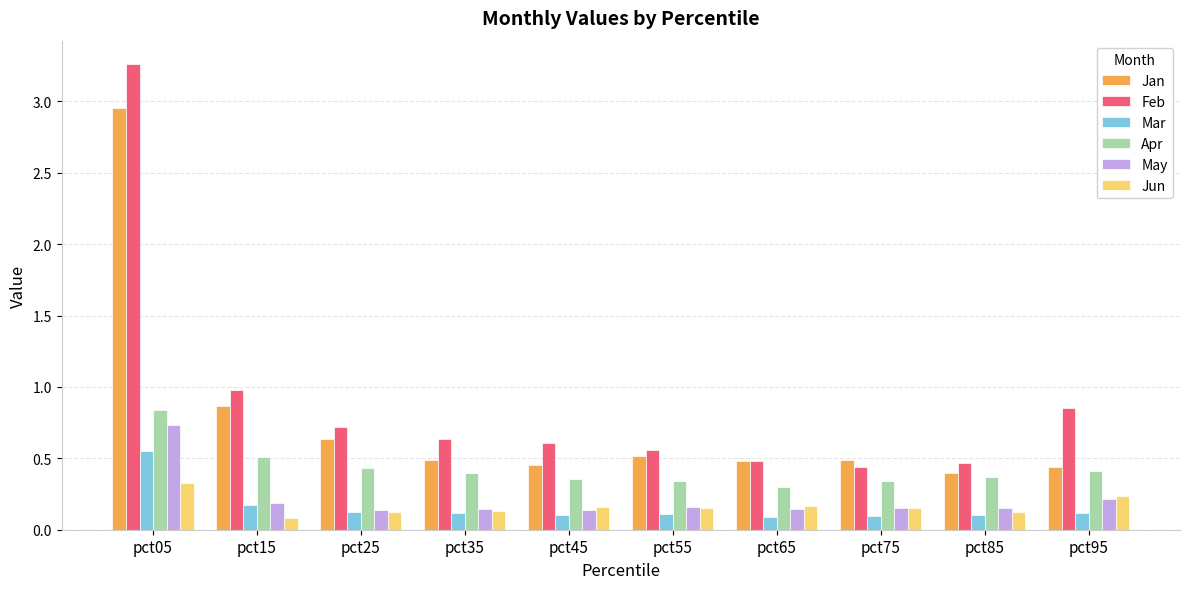

What is the total value across all series at pct45?

1.8